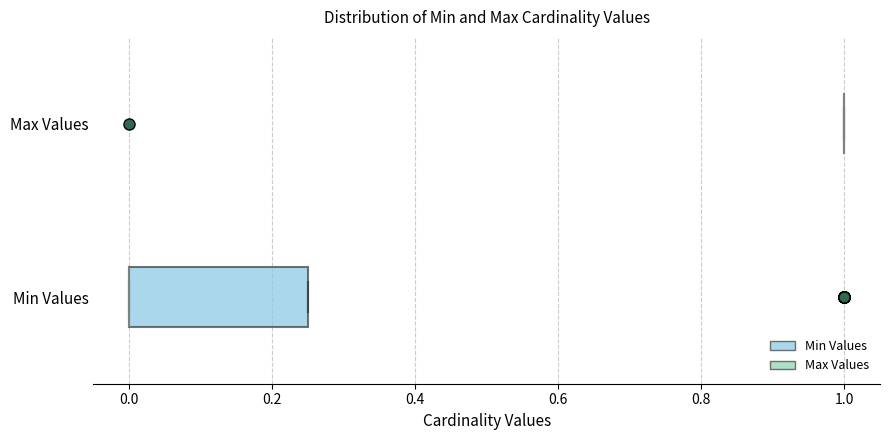

Which box is the widest, from its left edge to its right edge?

Min Values